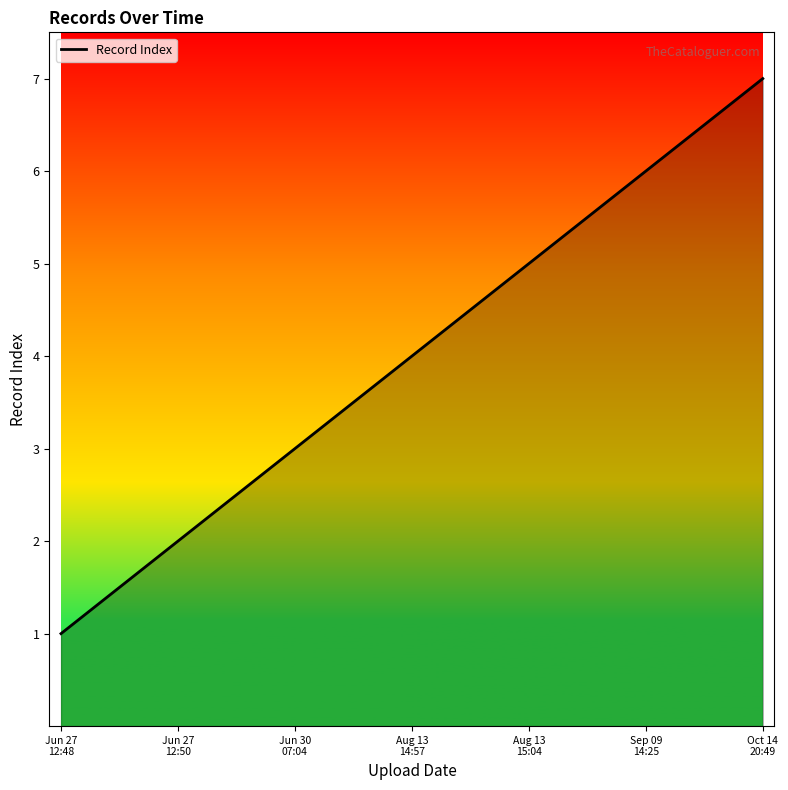

How many distinct data groups are displayed?

1